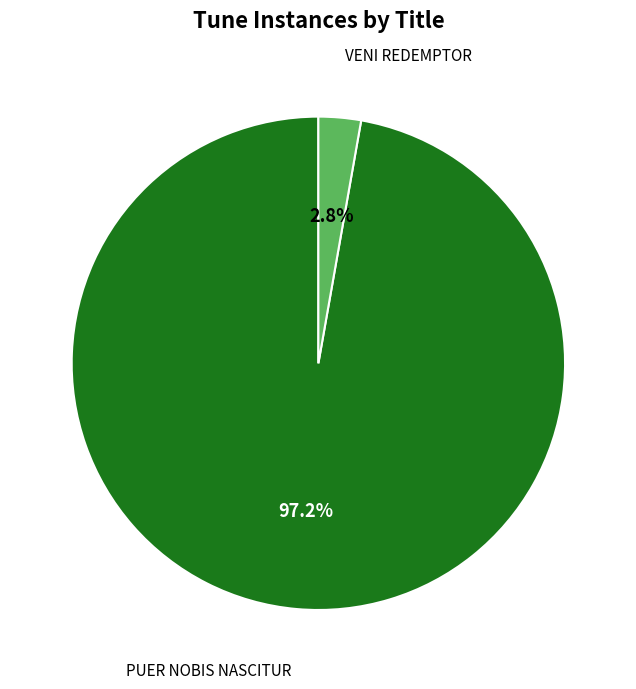

Does any single category account for the majority?

Yes